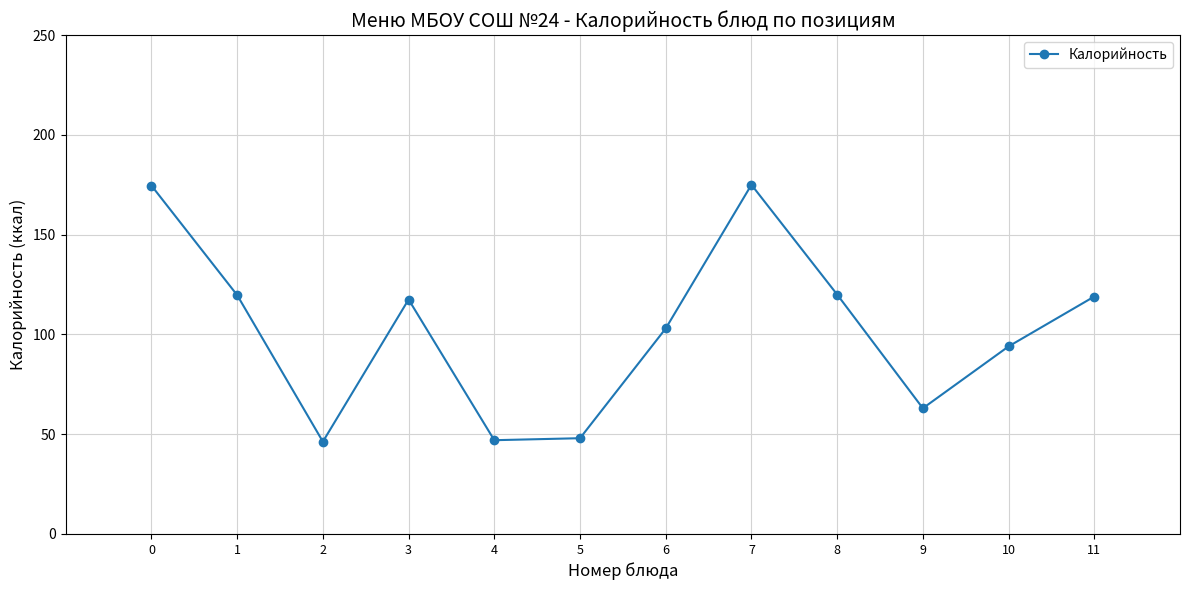

The chart shows a value of 103.0 at 6. True or false?

True